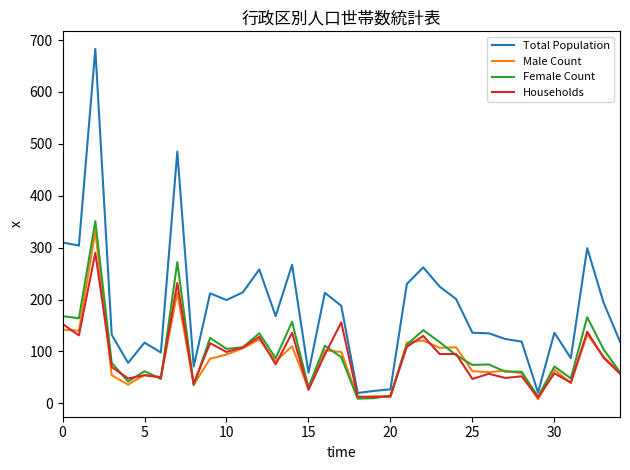

How many lines are shown in the chart?

4